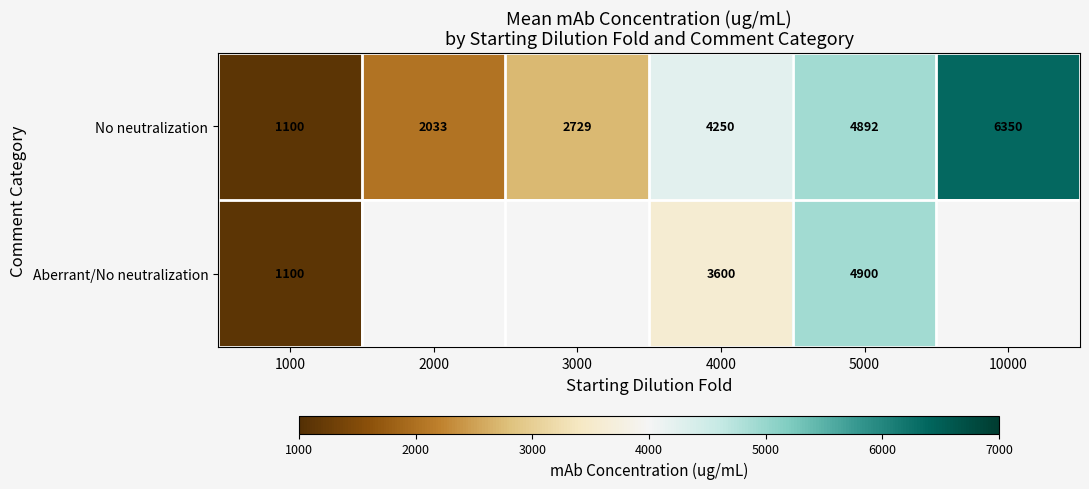

Between 1000 and 5000, which is larger?

5000